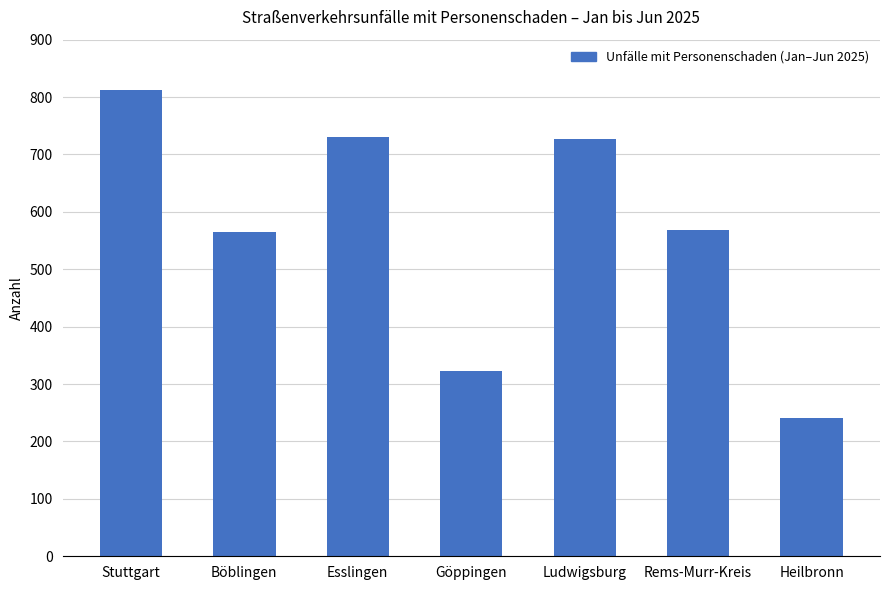

What is the difference between the values at Stuttgart and Esslingen?

82